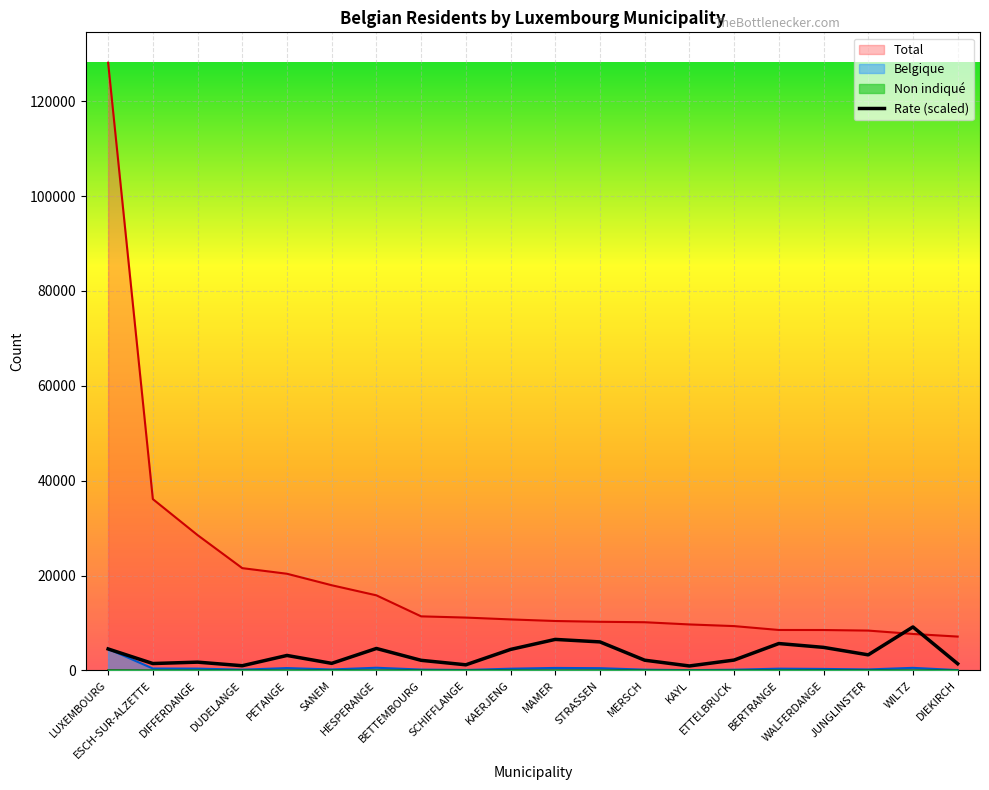

At how many categories does at least one series exceed 86215?

1